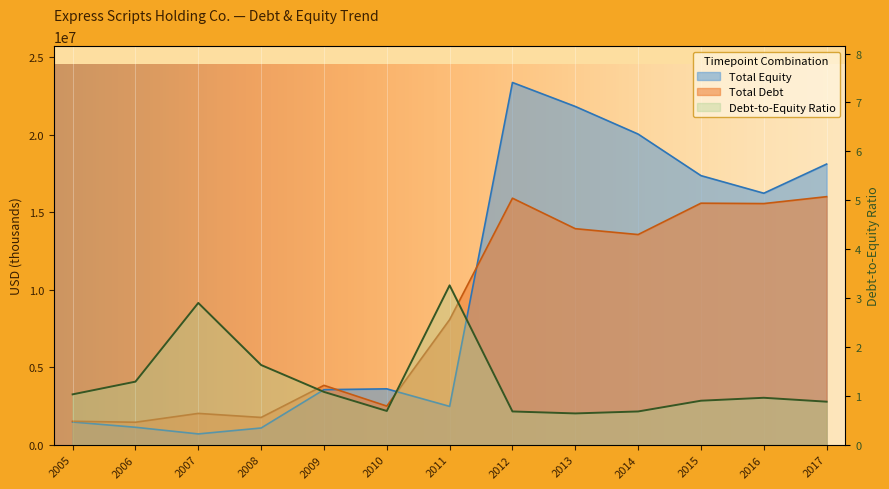

Which series has the largest total across all categories?

Total Equity